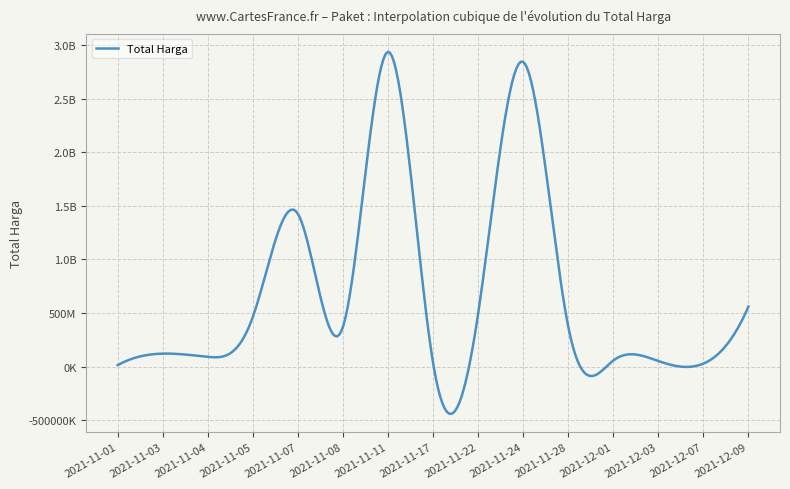

Does the chart have visible grid lines?

Yes